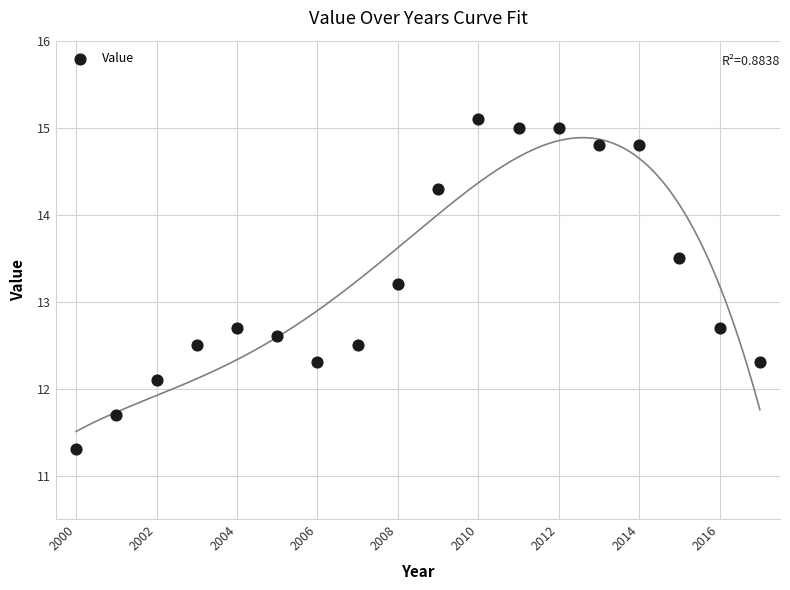

What Y value in the scatter plot is closest to 13?

13.2